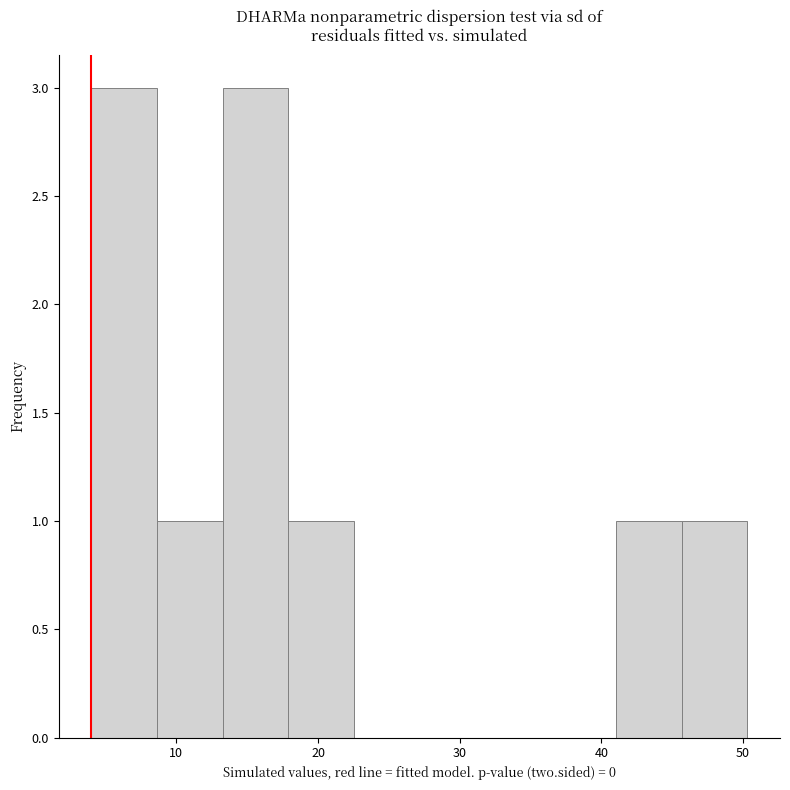

How tall is the bar that spans 13 to 18 on the x-axis? Neither the bar edges nor the heights are printed on the chart, so give them approximately, as read against the axes.

3